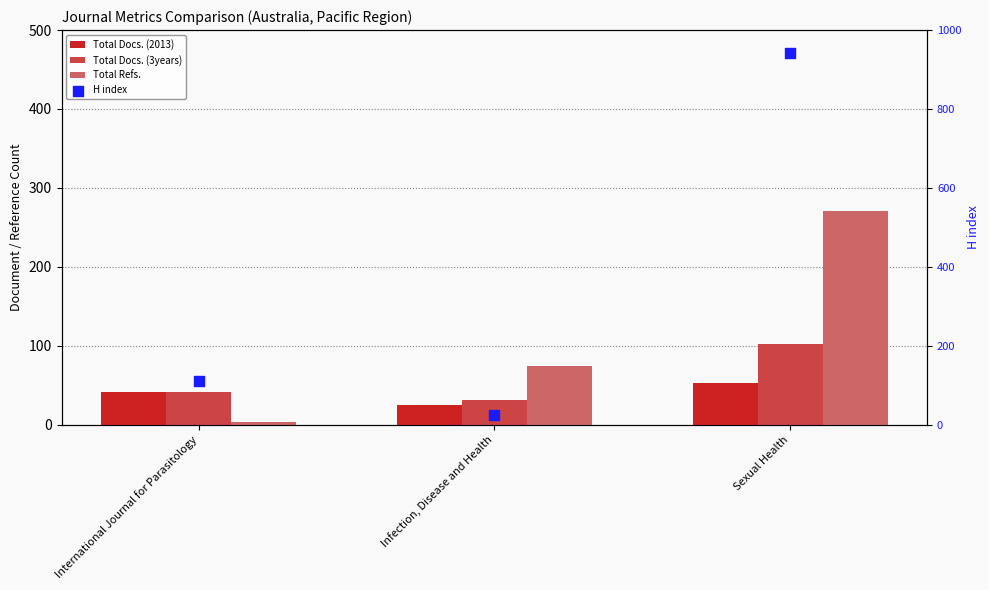

Which series has the largest Y range (max minus min)?

H index